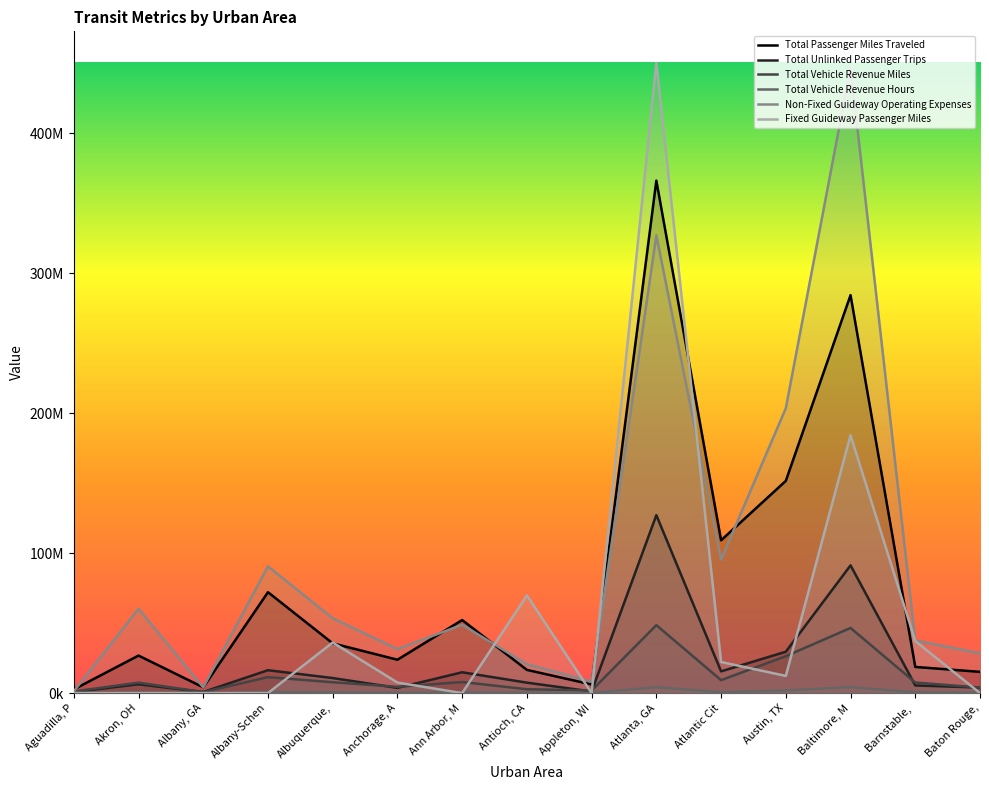

What is the value of the Total Vehicle Revenue Hours point at the 15th from the left?

298231